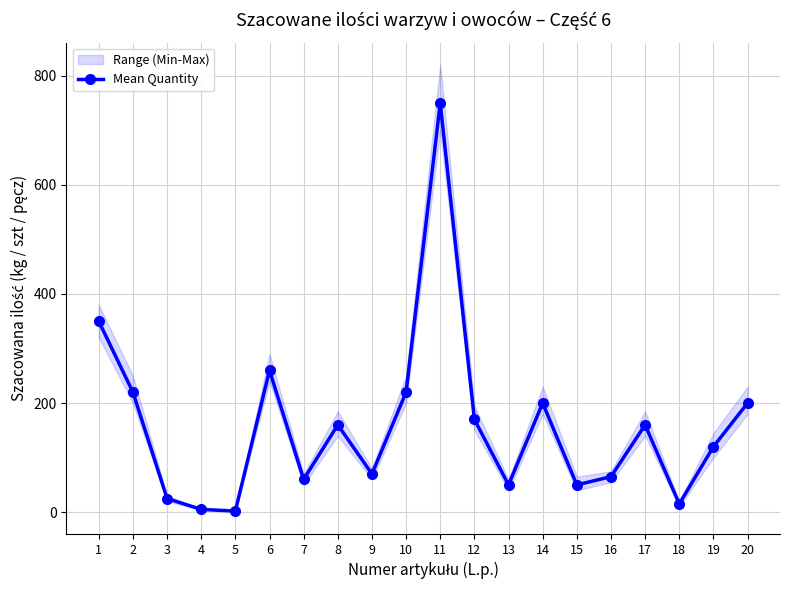

Where does the data first go above 160?

1